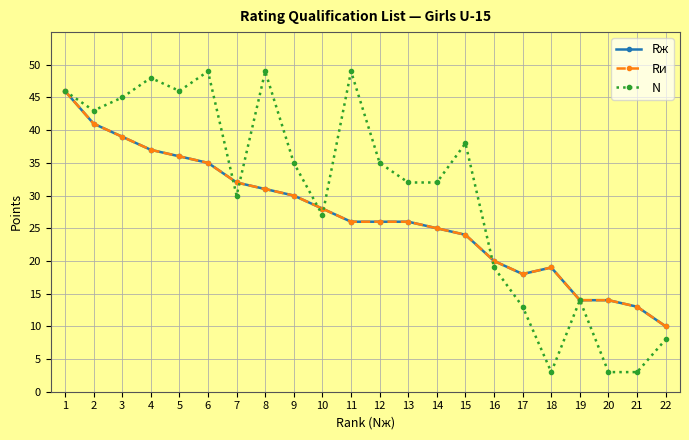

What is the average value of the N series?

30